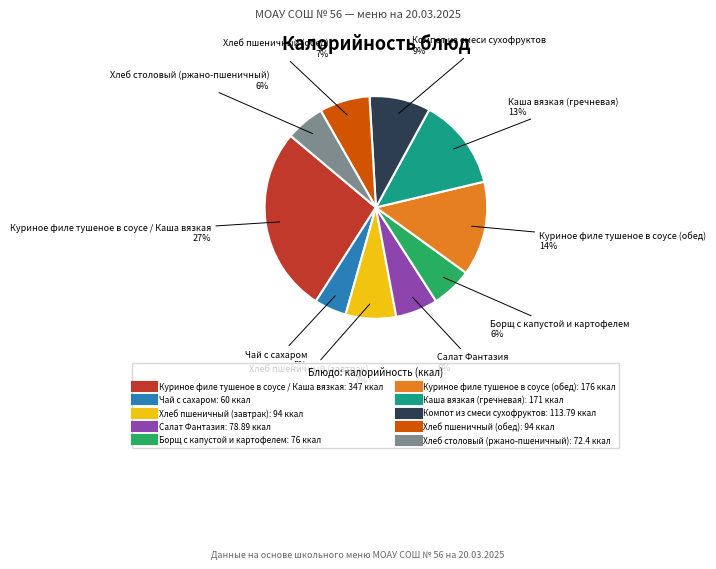

Which category has the biggest portion of the pie?

Куриное филе тушеное в соусе / Каша вязкая